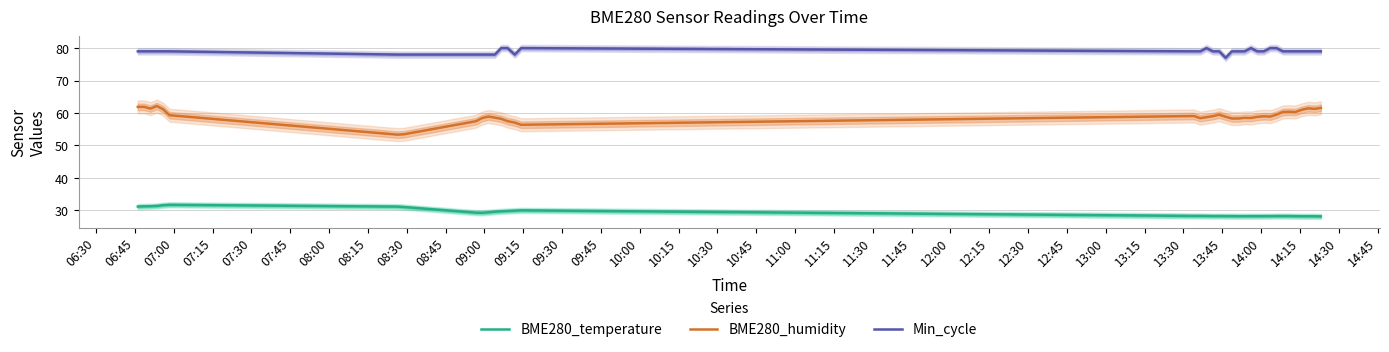

True or false: BME280_humidity and Min_cycle intersect in this chart.

False